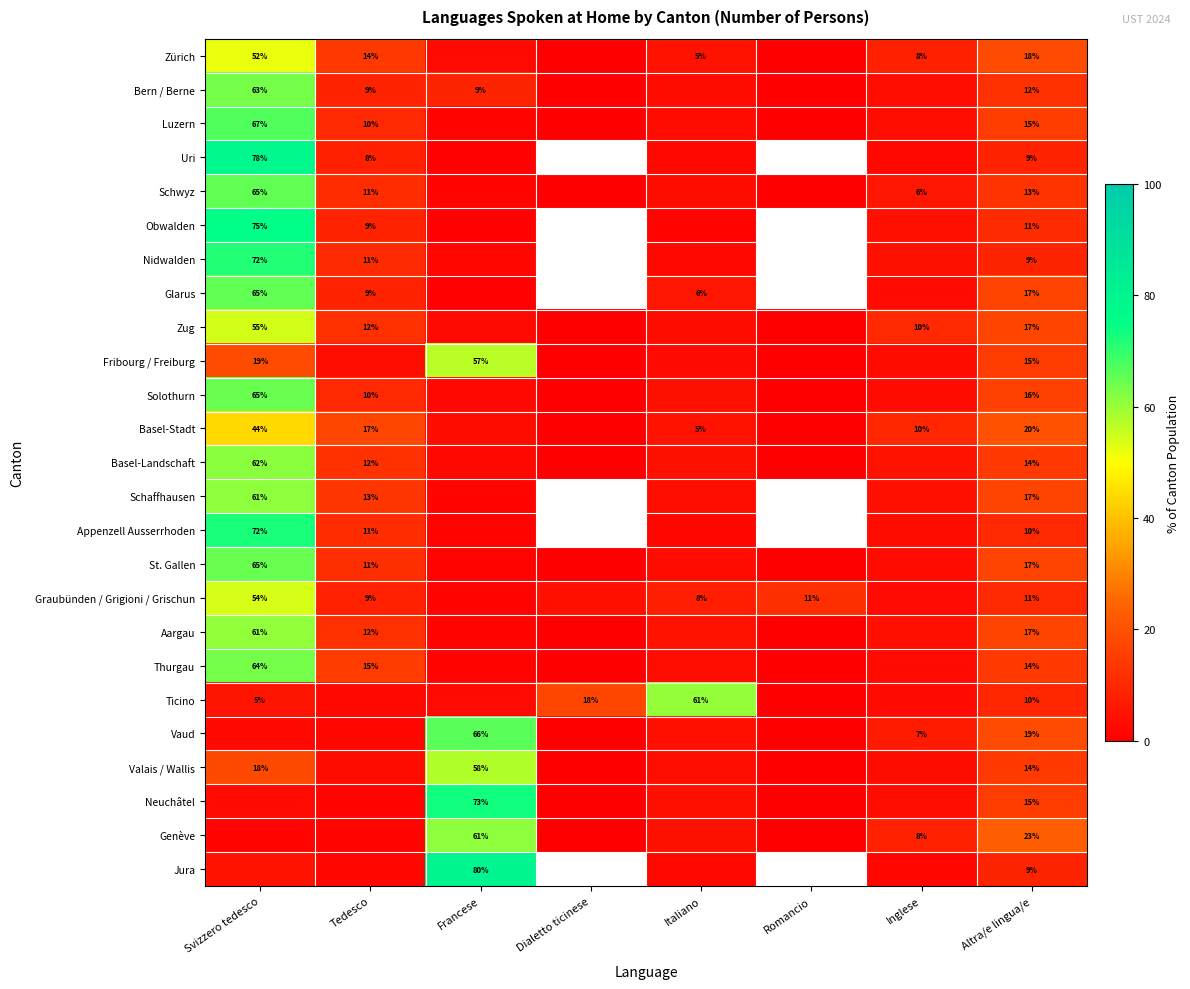

Is the value of Glarus at Italiano greater than the value of St. Gallen at Svizzero tedesco?

No